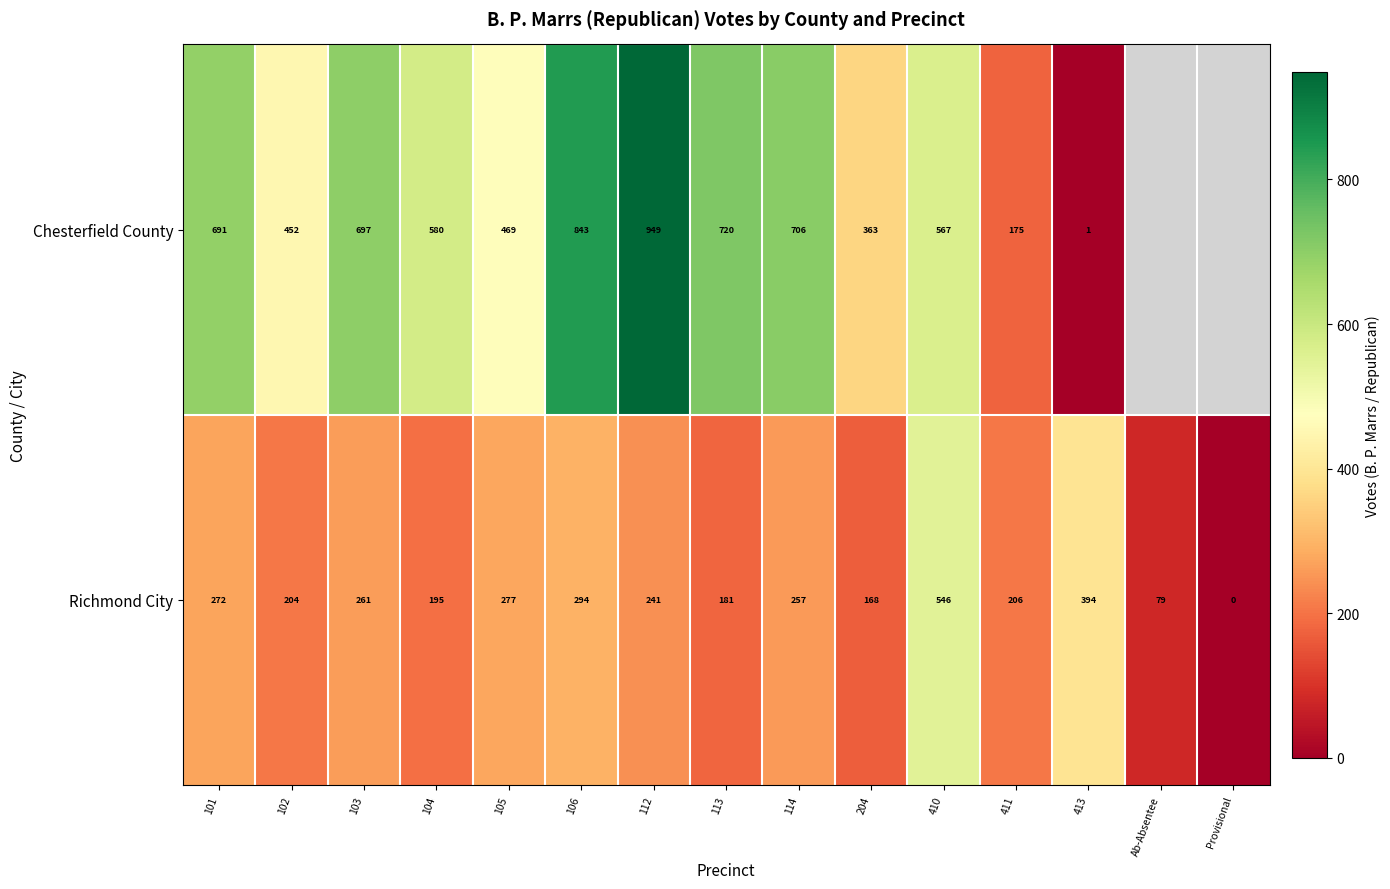

How many data points in Richmond City are less than 241?

7